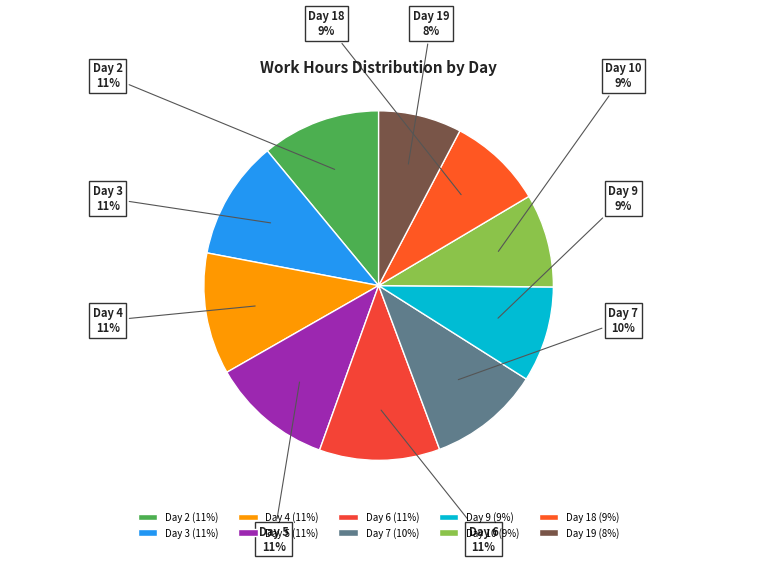

To the nearest percent, what is the difference between the Day 3 and Day 9 slice percentages?

2%